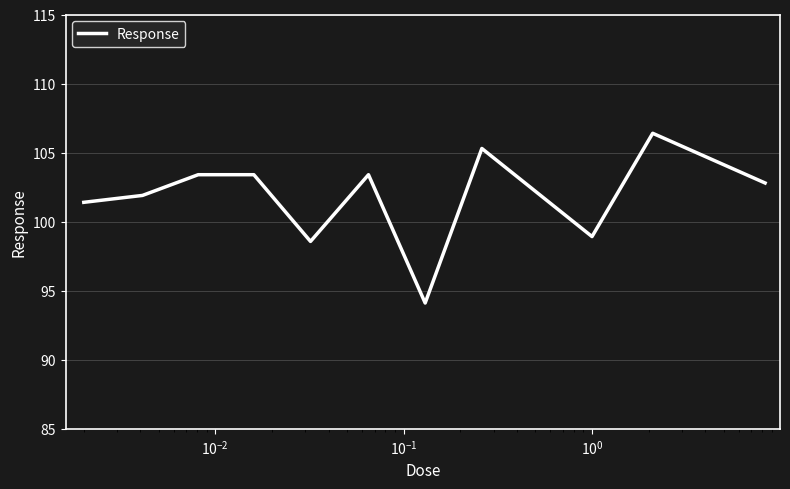

What is the difference between the maximum and minimum values?

12.3